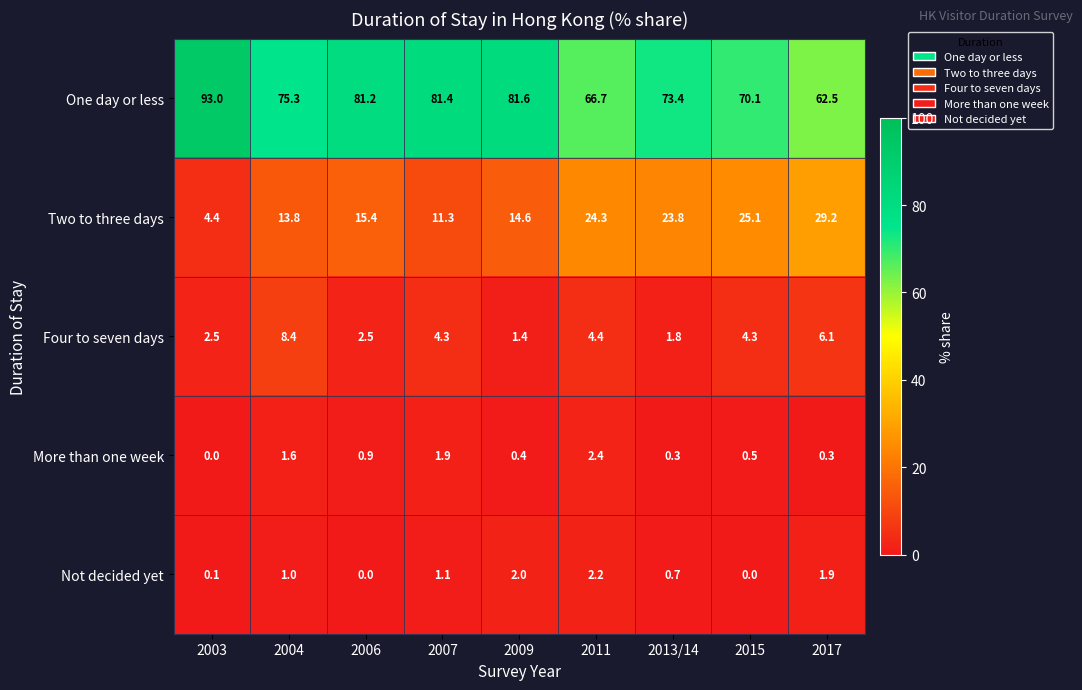

List the series in order of their peak value, lowest first.

Not decided yet, More than one week, Four to seven days, Two to three days, One day or less